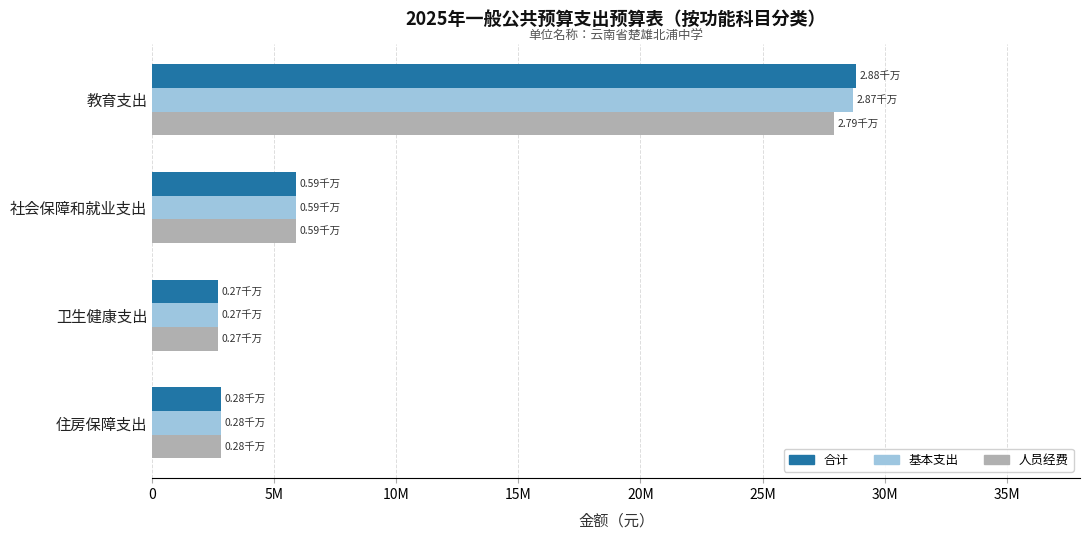

What are all the series names shown in the legend?

合计, 基本支出, 人员经费